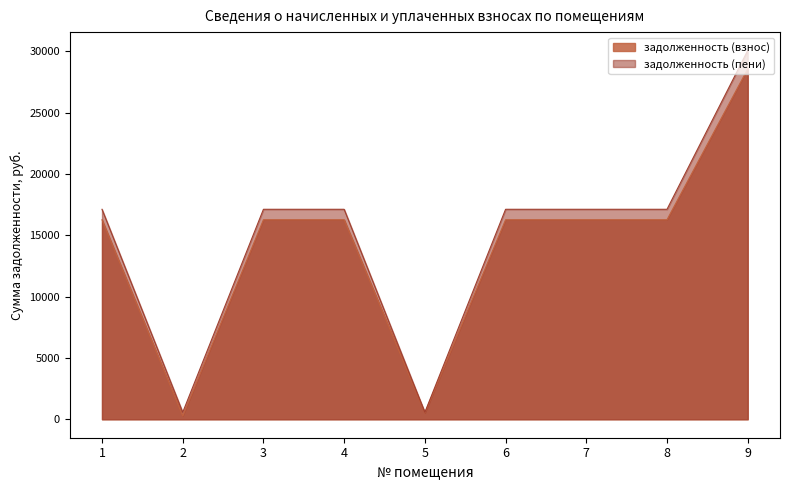

What are all the series names shown in the legend?

задолженность (взнос), задолженность (пени)